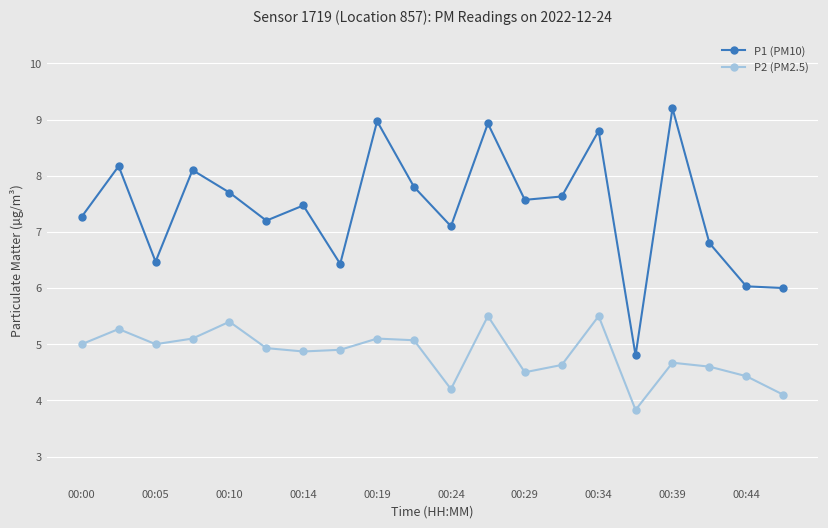

Is this an area chart (filled region under the line)?

No